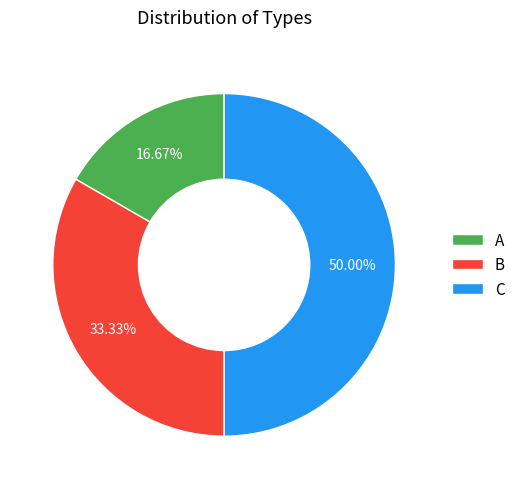

To the nearest percent, what is the difference between the largest and smallest slice percentages?

33%